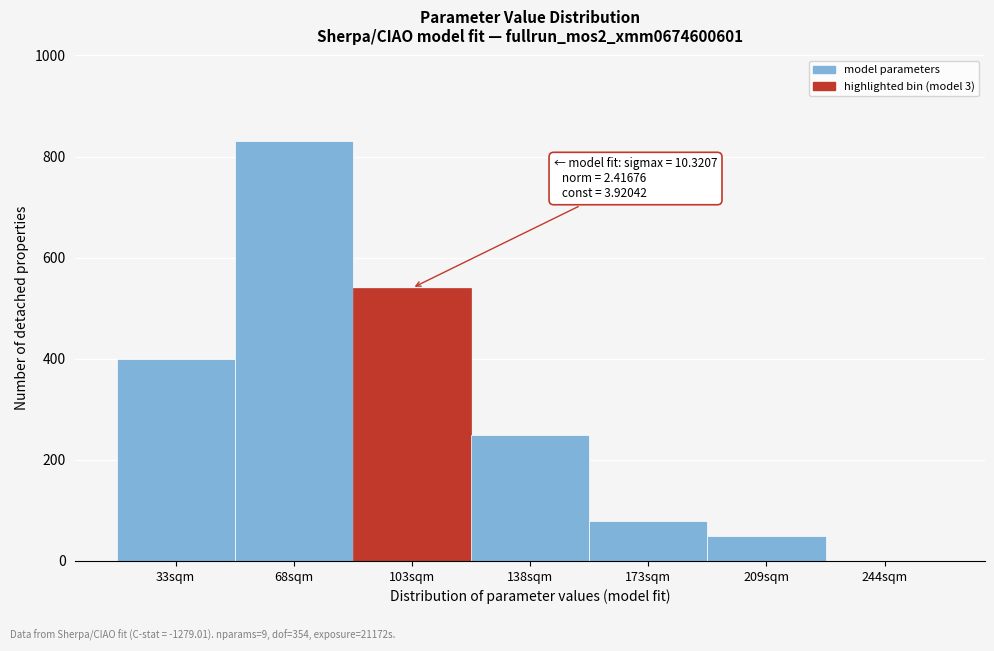

Reading right to left, list all the values displayed in this chart.

244sqm=0	209sqm=50	173sqm=80	138sqm=250	103sqm=540	68sqm=830	33sqm=400